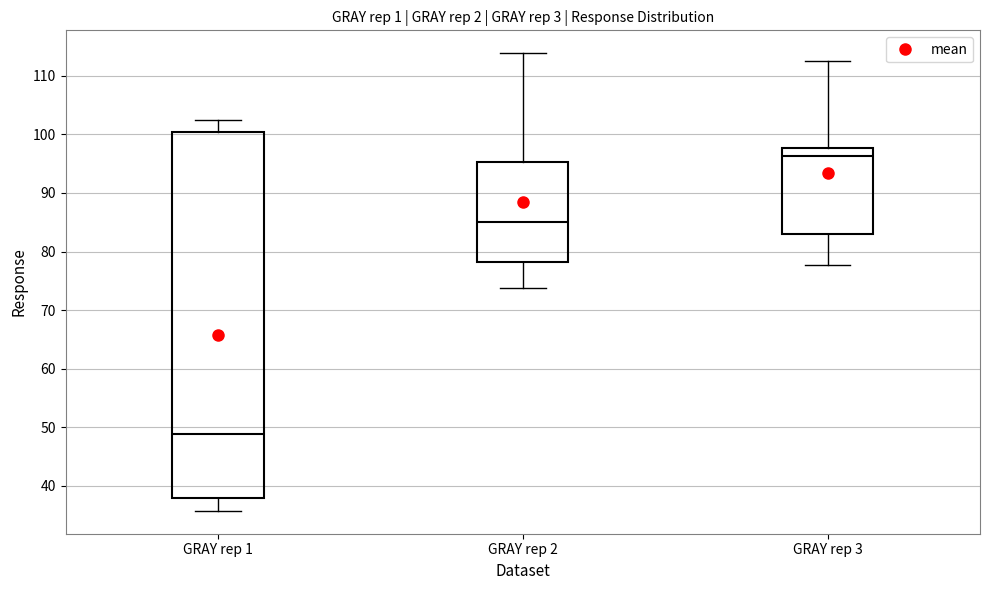

Reading left to right, read every box against the y-axis: the position of its median line, the range the box covers, and the ends of its whiskers. The values are not printed on the chart, so give them approximately, as read against the axis.

GRAY rep 1: median 49, box 38 to 100, whiskers 36 to 102
GRAY rep 2: median 85, box 78 to 95, whiskers 74 to 114
GRAY rep 3: median 96, box 83 to 98, whiskers 78 to 113